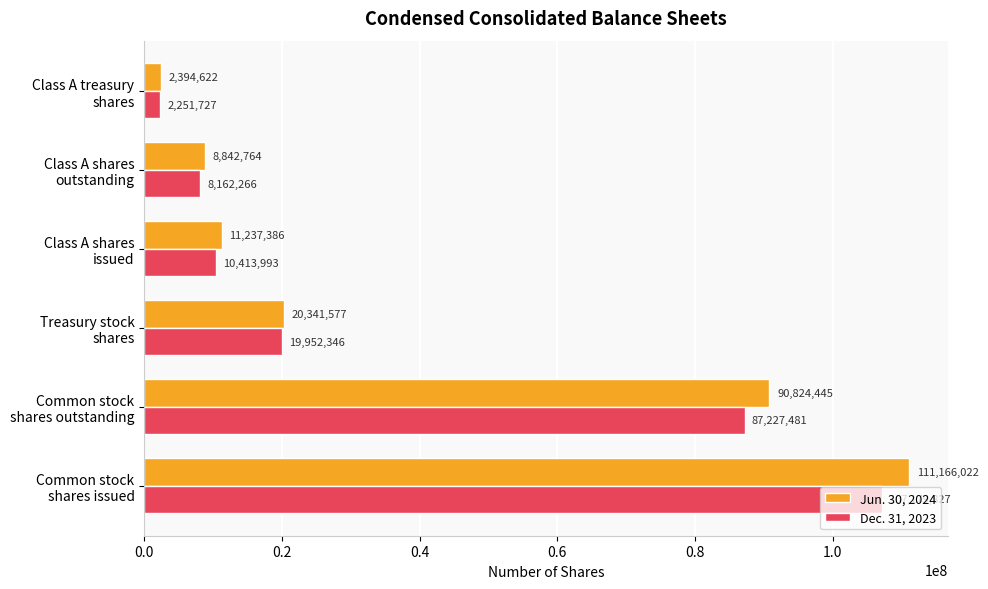

What is the difference between the maximum and minimum values in the Dec. 31, 2023 series?

104928100